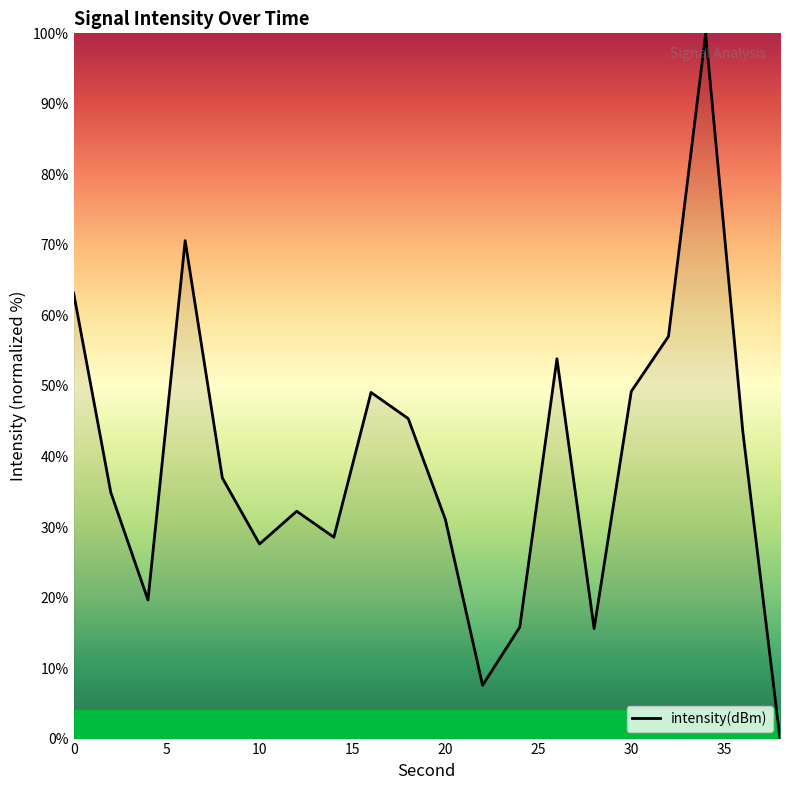

What is the maximum value shown in the chart?

100.0